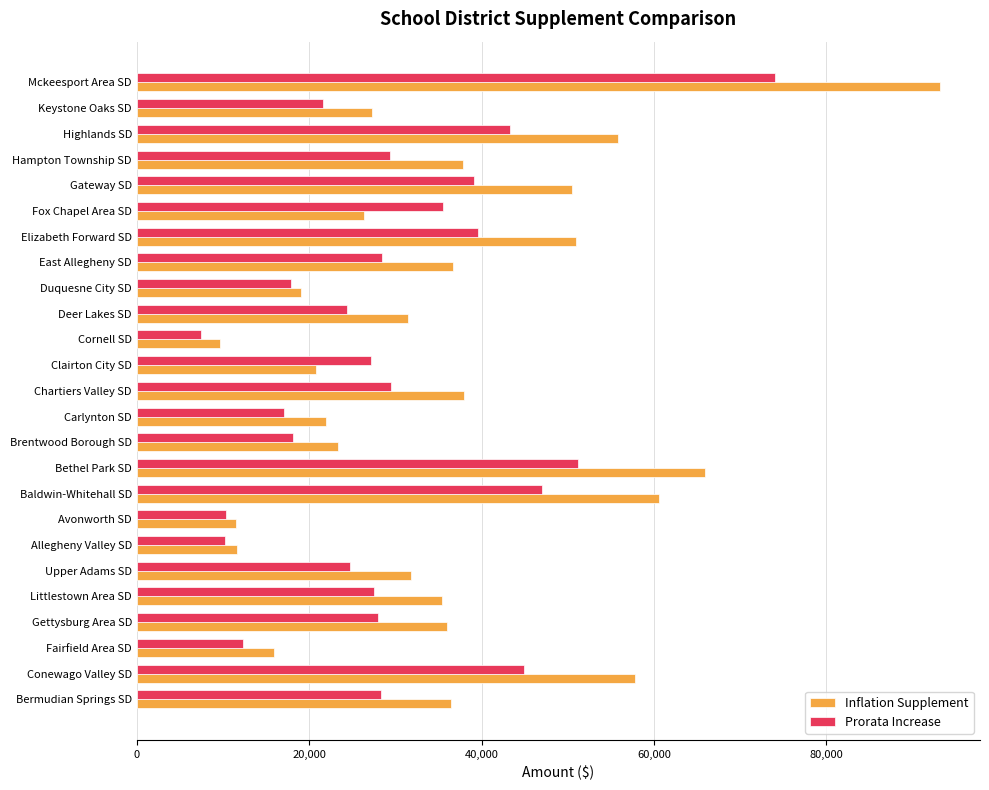

What is the spread (max minus min) of values at Fairfield Area SD?

3558.4